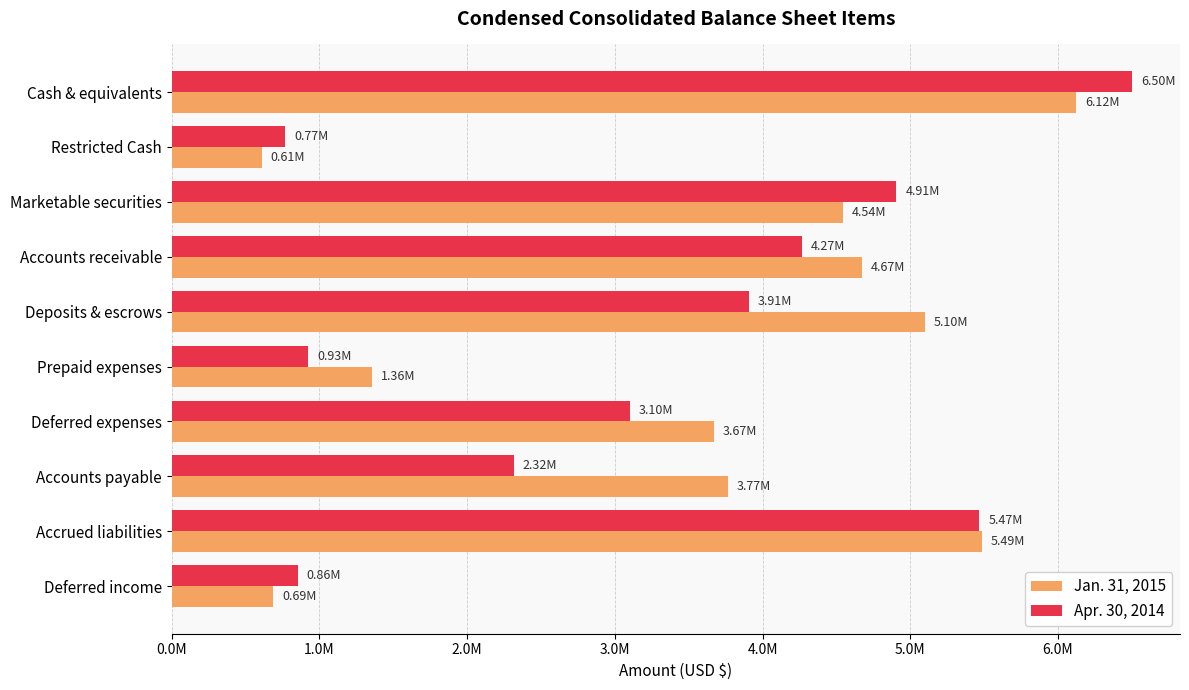

What are all the series names shown in the legend?

Jan. 31, 2015, Apr. 30, 2014